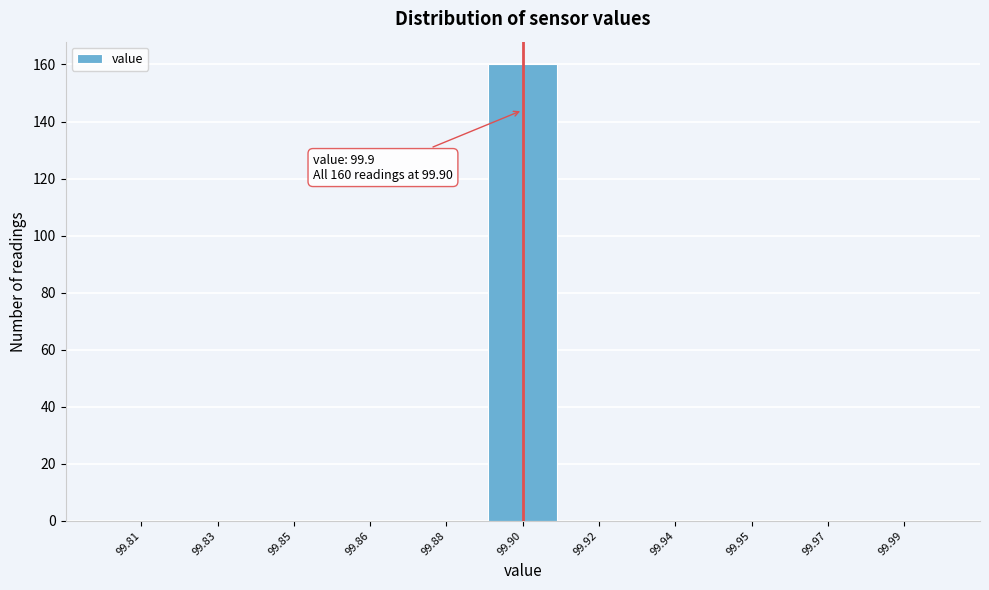

Reading left to right, list all the values displayed in this chart.

99.81=0	99.83=0	99.85=0	99.86=0	99.88=0	99.90=160	99.92=0	99.94=0	99.95=0	99.97=0	99.99=0